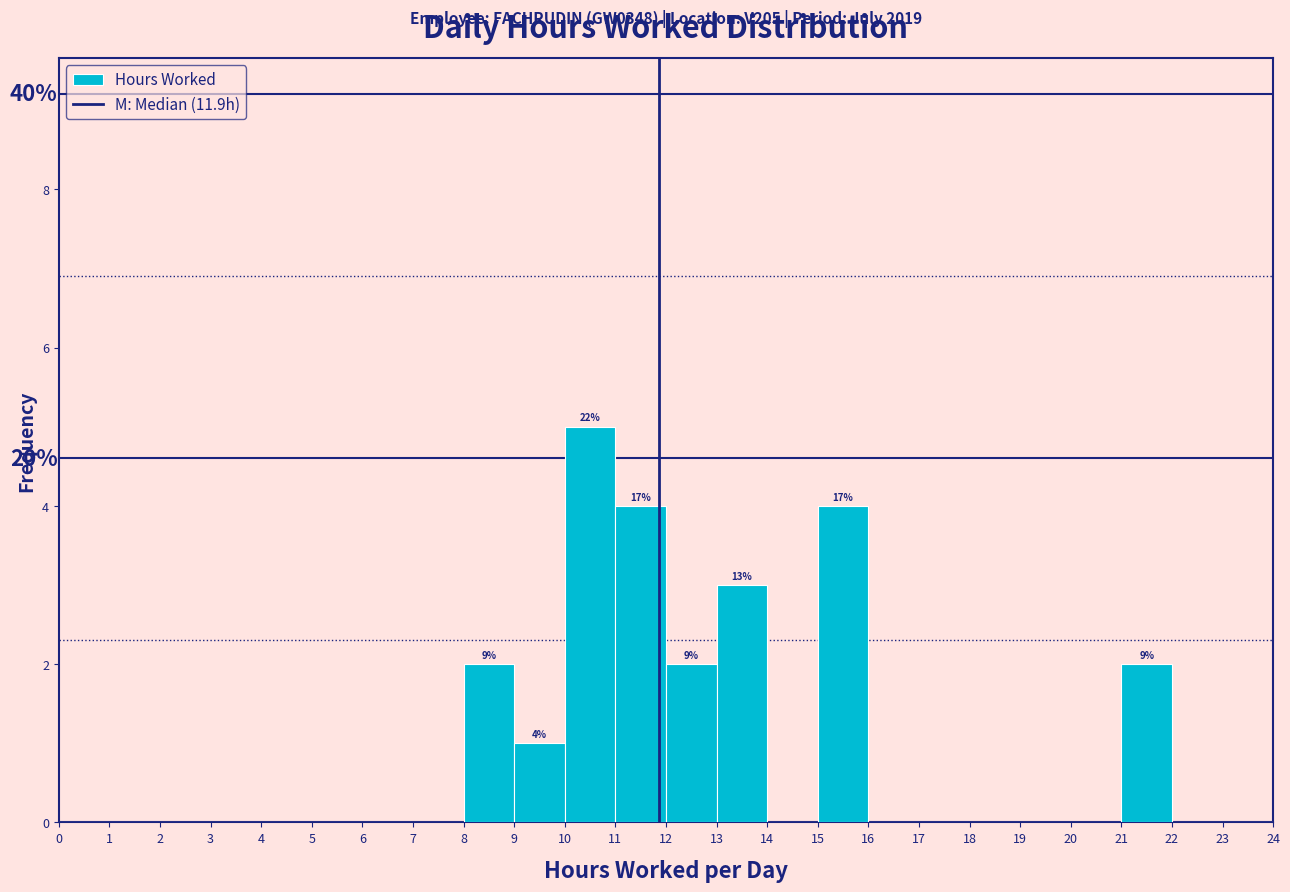

Which range on the x-axis has the tallest bar?

10 to 11